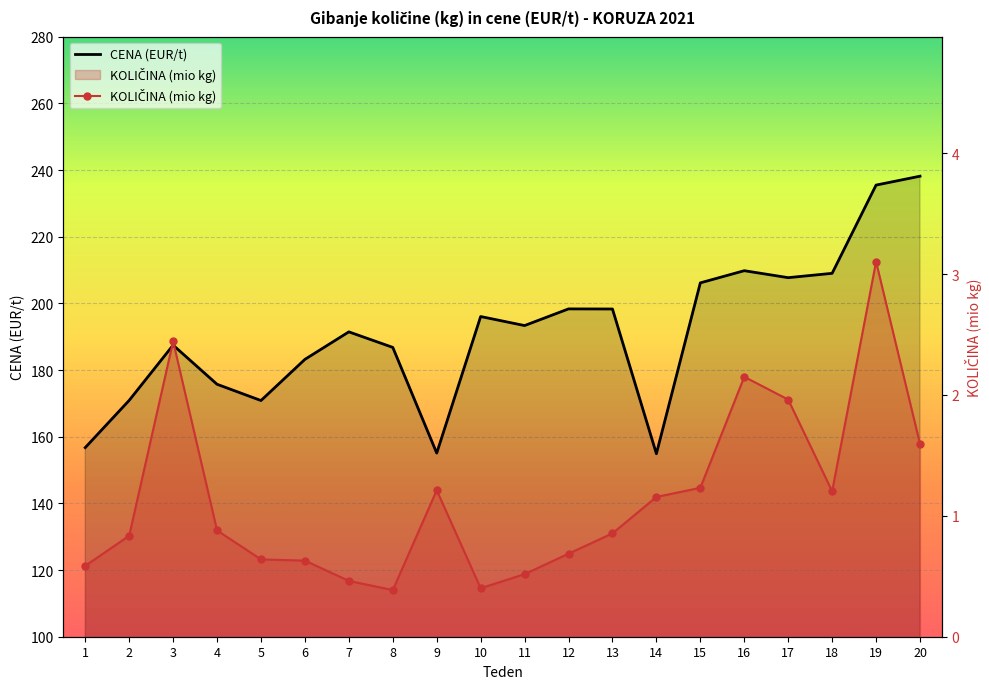

At which category does the chart reach its minimum across all series?

8